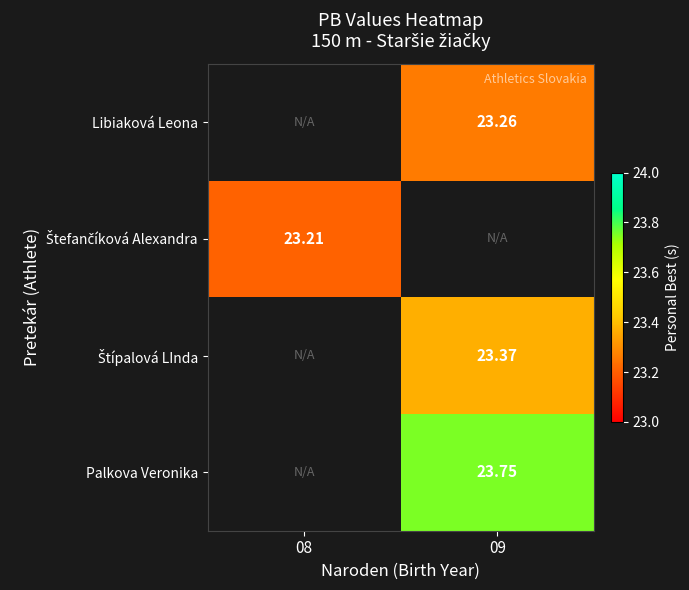

How many series are shown in this chart?

4